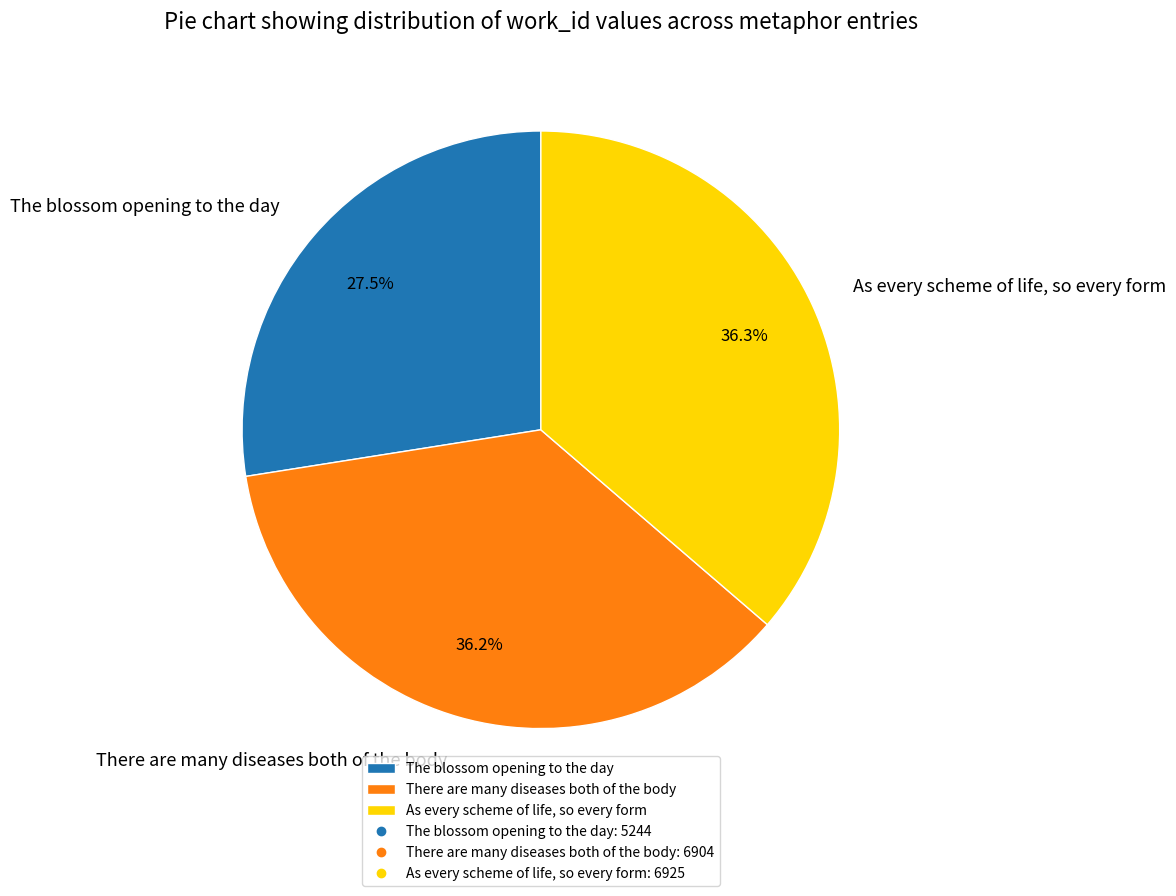

Rank the categories by value from highest to lowest.

As every scheme of life, so every form, There are many diseases both of the body, The blossom opening to the day